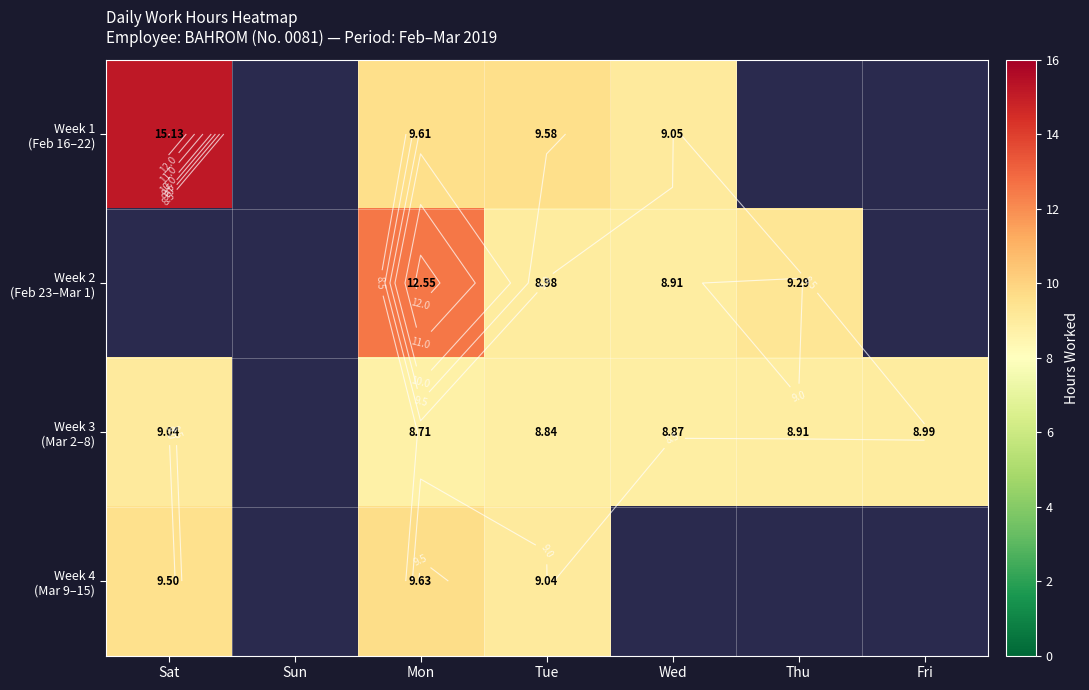

The Week 3 (Mar 2–8) series shows 12.5 at Wed. True or false?

False